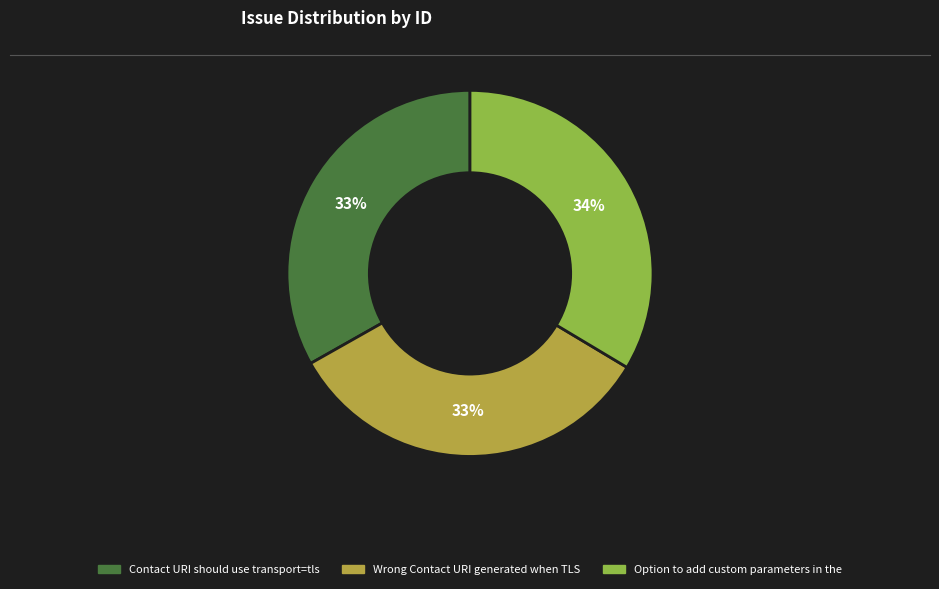

How many slices are in this pie chart?

3